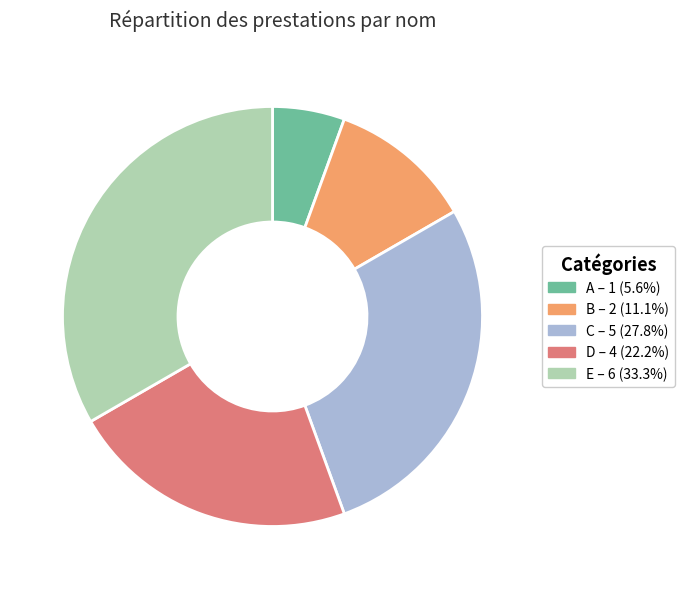

Is there any slice that represents more than half of the pie?

No